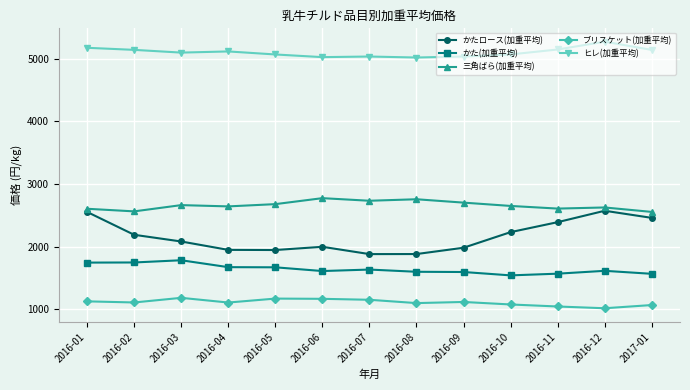

True or false: 三角ばら(加重平均) and ヒレ(加重平均) intersect in this chart.

False